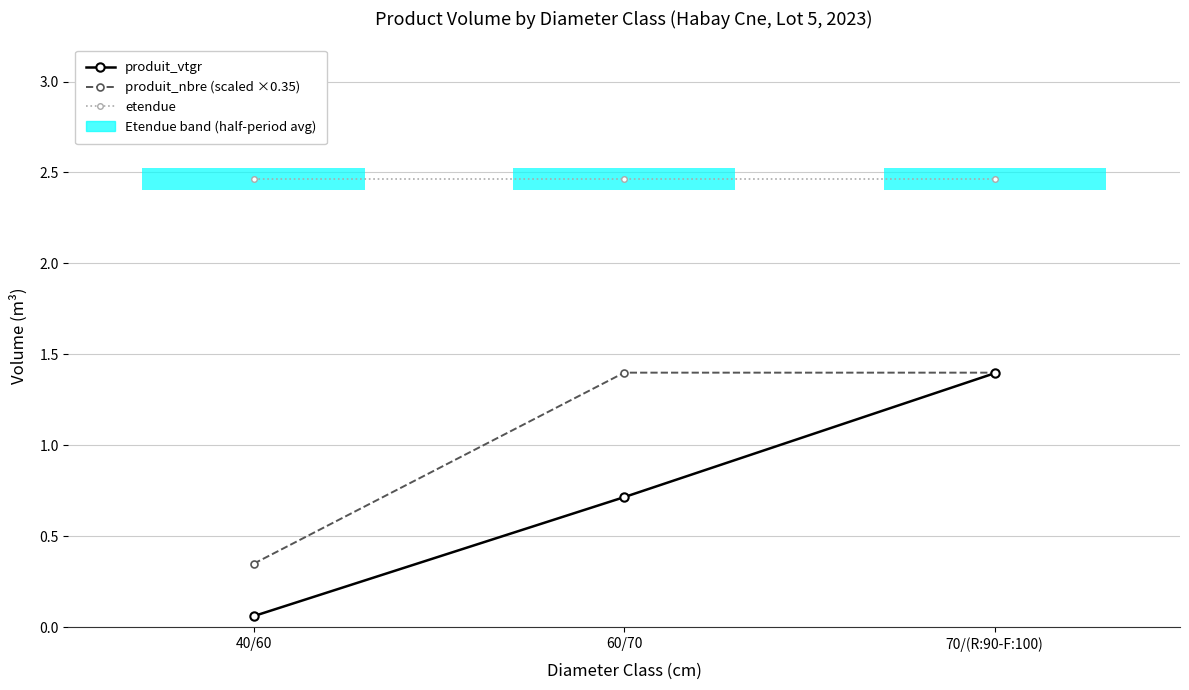

What is the value of the produit_vtgr bar at the 1st from the left?

0.1